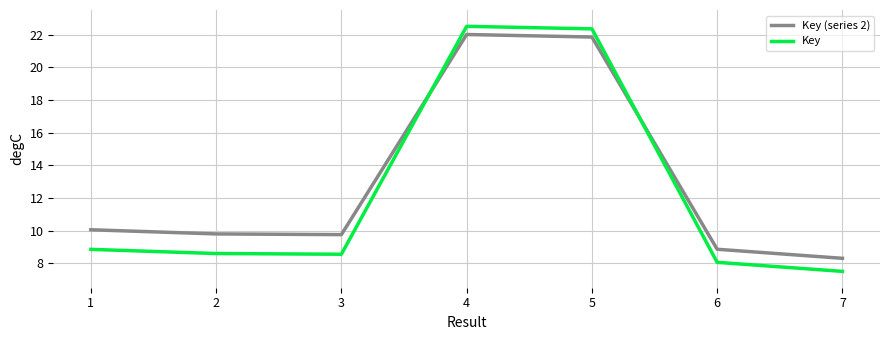

Which label corresponds to the smallest value in the chart?

7